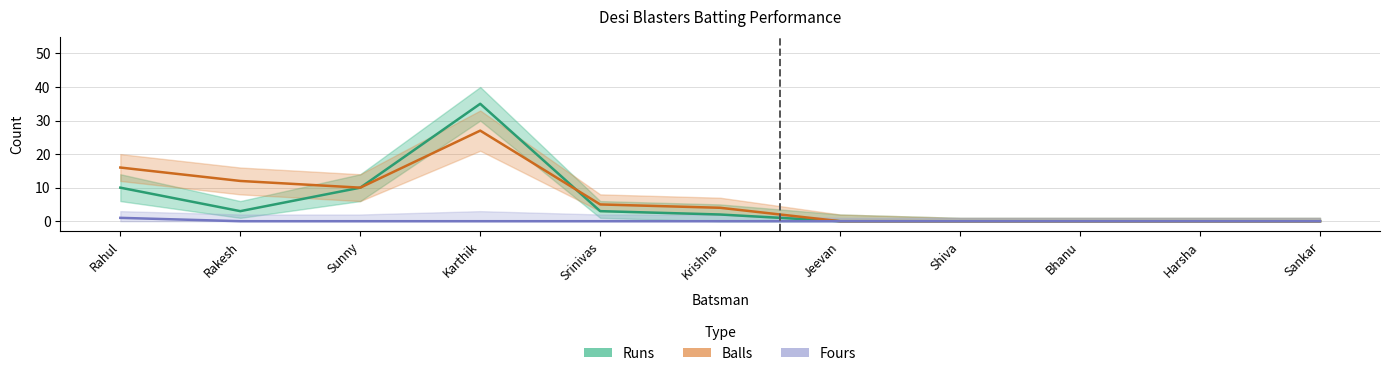

How many lines are shown in the chart?

3